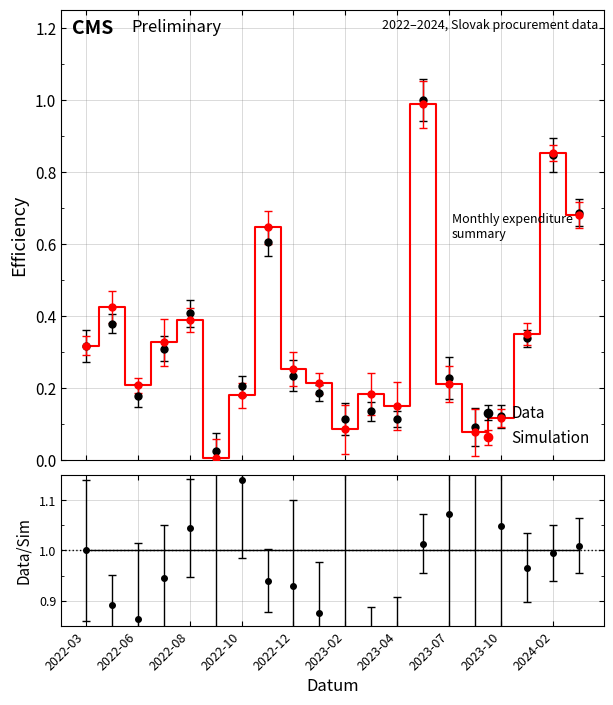

Is it true that Data equals 0.1 at 2023-03?

True